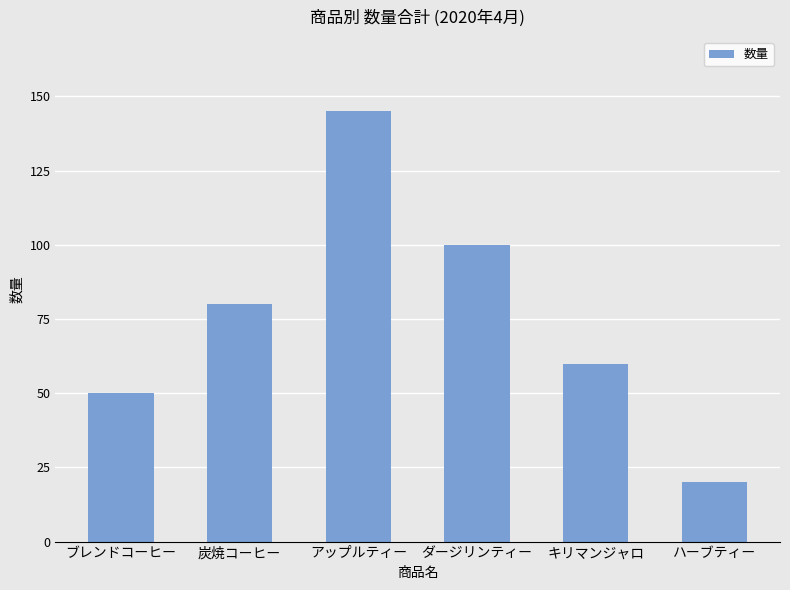

Rank the categories by value from highest to lowest.

アップルティー, ダージリンティー, 炭焼コーヒー, キリマンジャロ, ブレンドコーヒー, ハーブティー